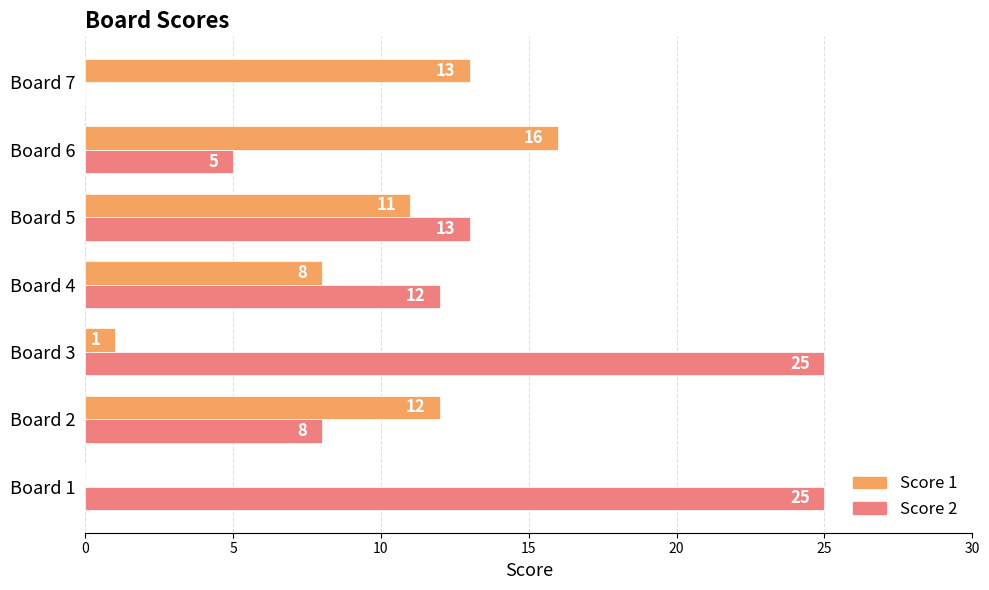

What are all the series names shown in the legend?

Score 1, Score 2